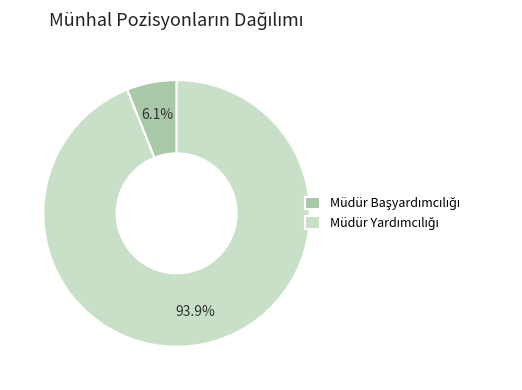

Is there any slice that represents more than half of the pie?

Yes